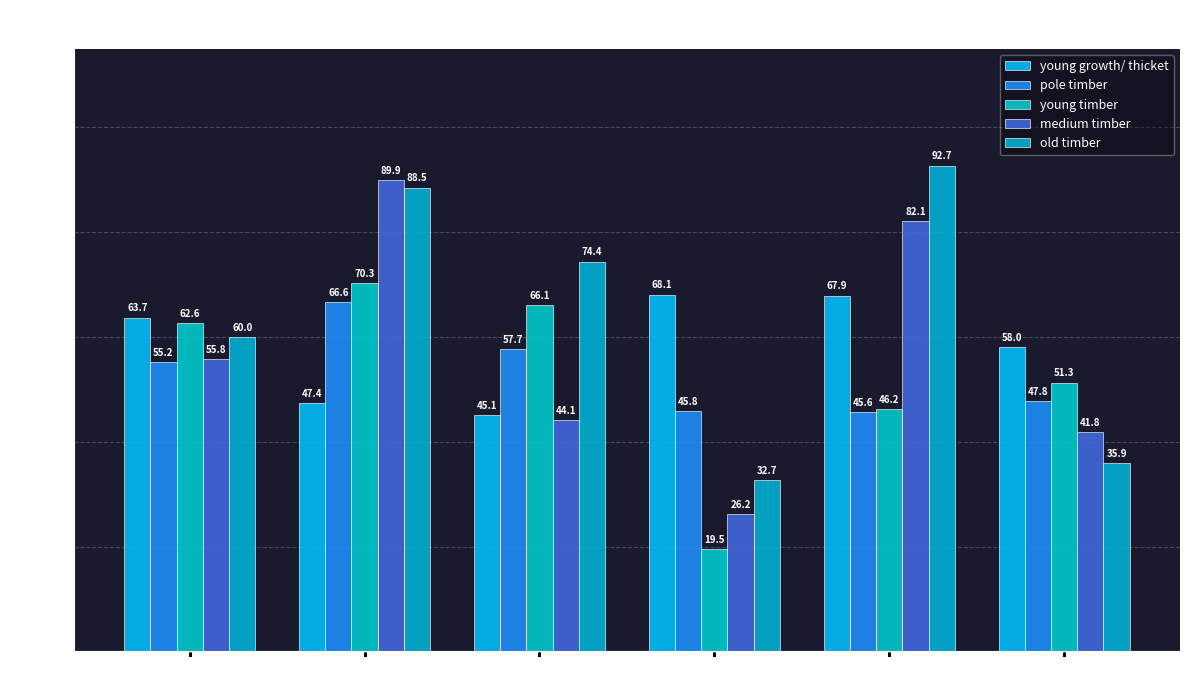

Which label corresponds to the largest value in the chart?

VD